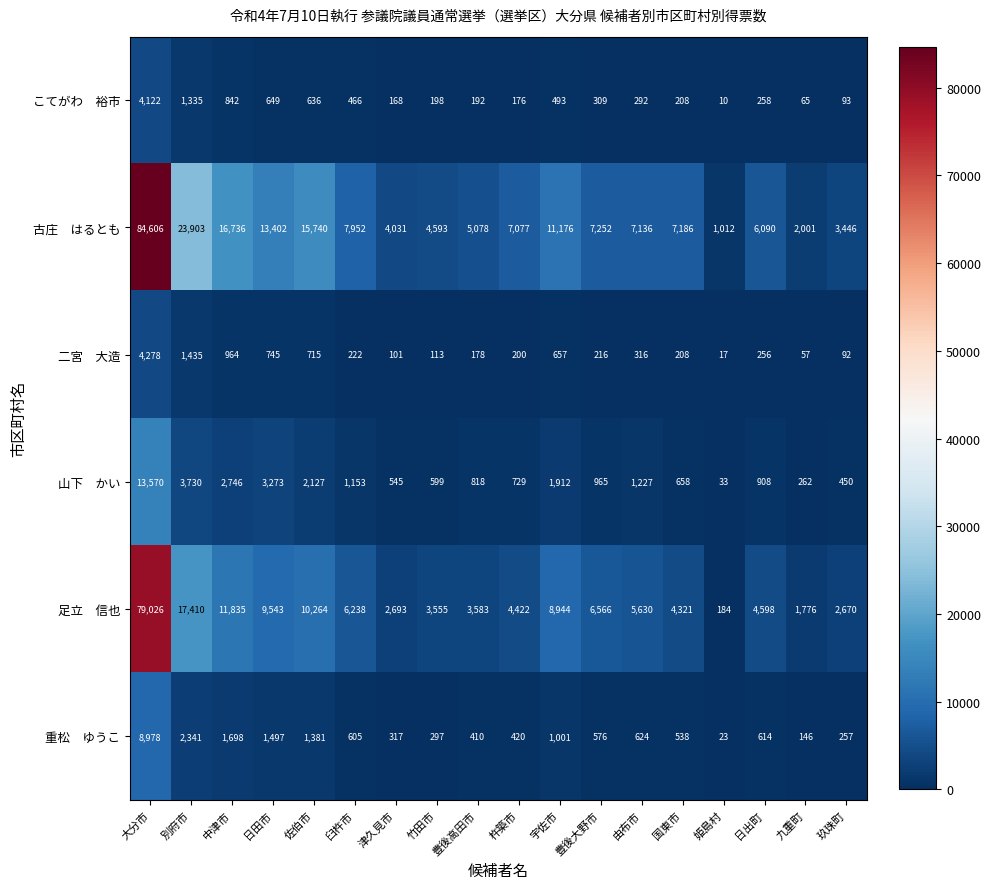

At how many categories does at least one series exceed 6584?

11